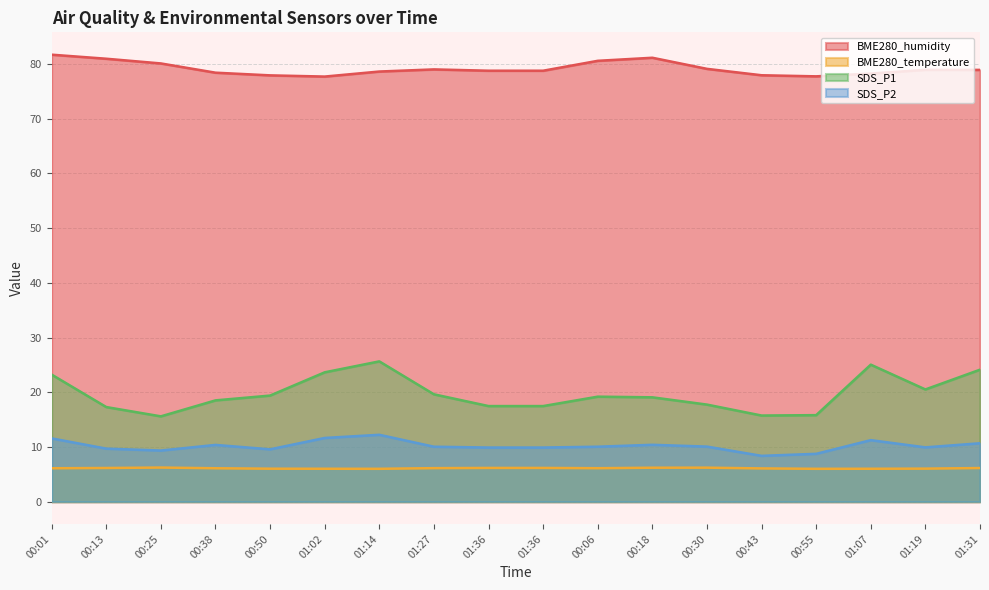

How many categories are shown in the chart?

18